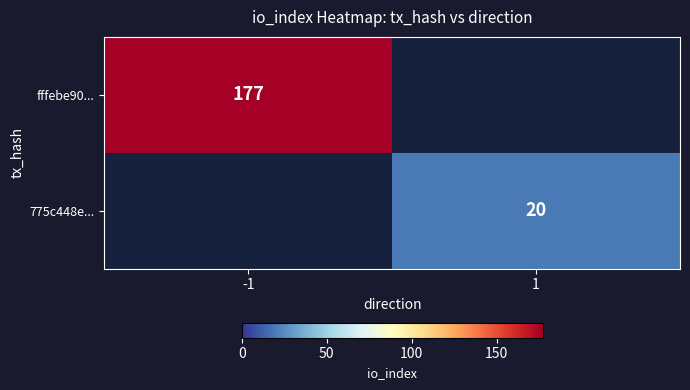

The value of fffebe90... at -1 is 177. True or false?

True